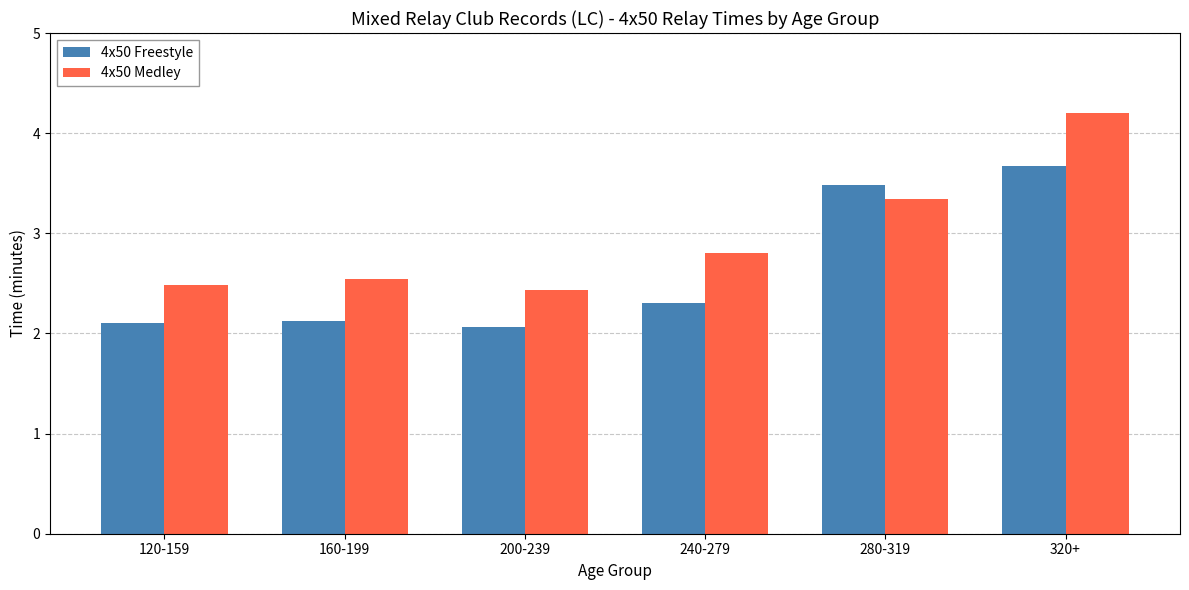

What is the approximate value of 4x50 Medley at 160-199?

2.5